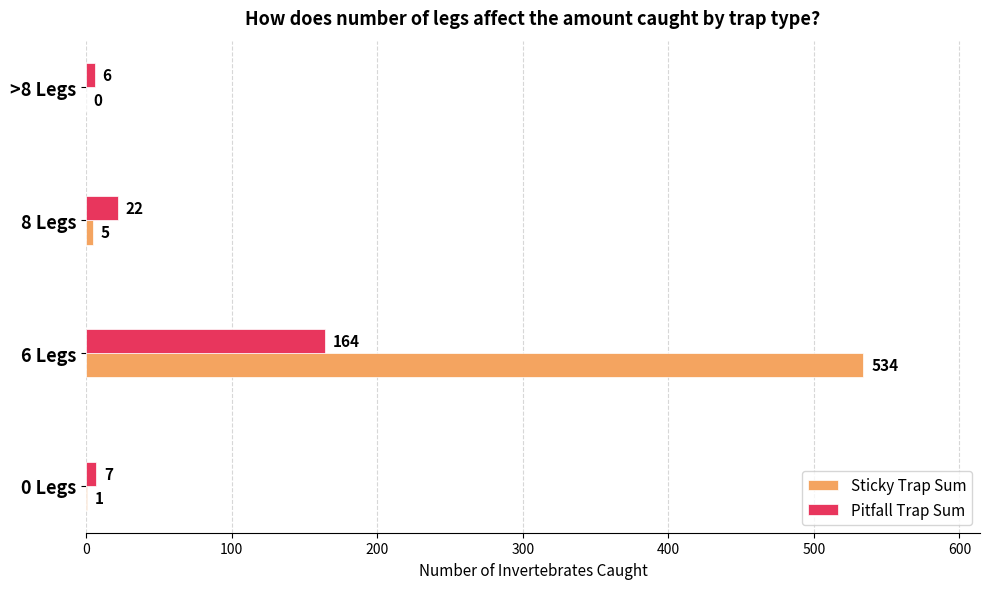

At which label does Pitfall Trap Sum reach its peak?

6 Legs